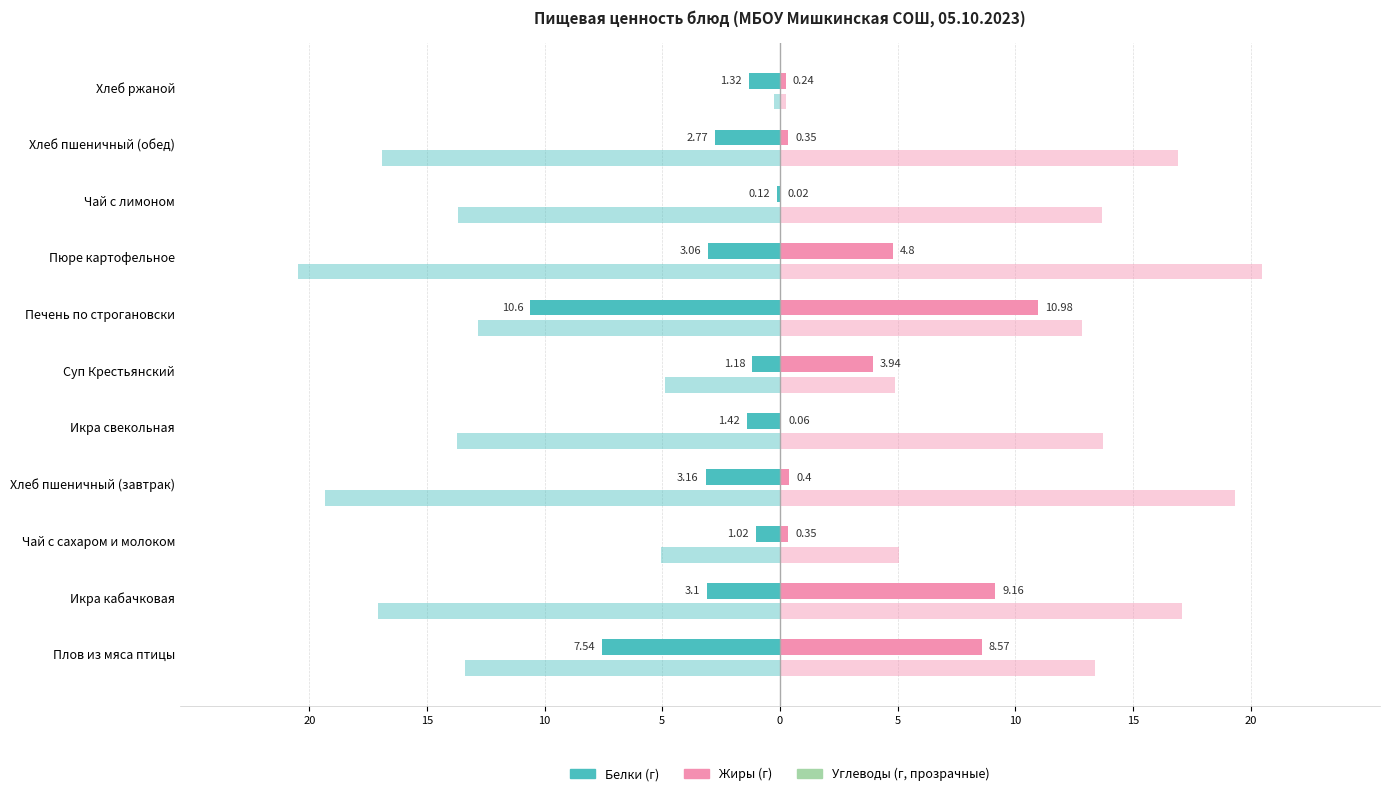

Reading left to right, what are all the values shown in this chart?

Белки: -7.5	-3.1	-1.0	-3.2	-1.4	-1.2	-10.6	-3.1	-0.1	-2.8	-1.3
Жиры: 8.6	9.2	0.3	0.4	0.1	3.9	11.0	4.8	0.0	0.3	0.2